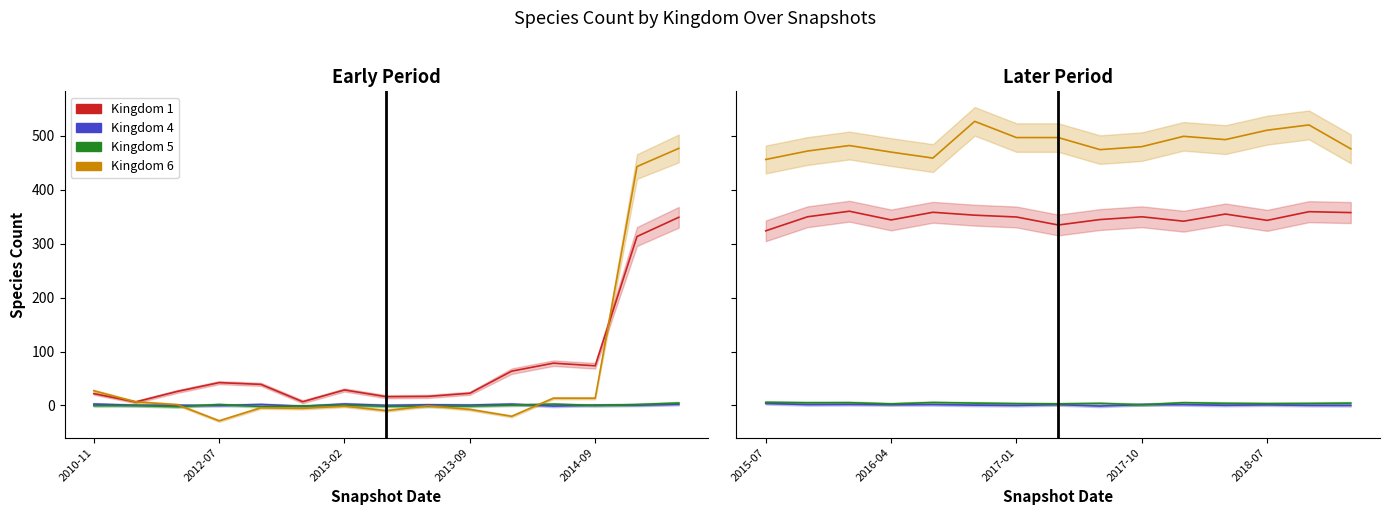

What is the sum of all Kingdom 4 values?

17.1